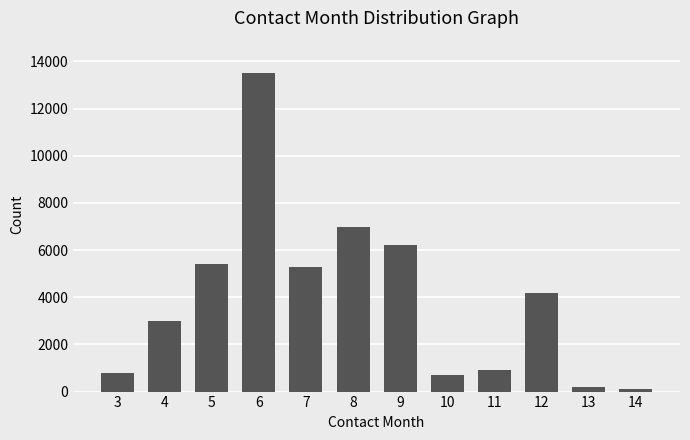

What is the value of the 11th bar from the left?

200